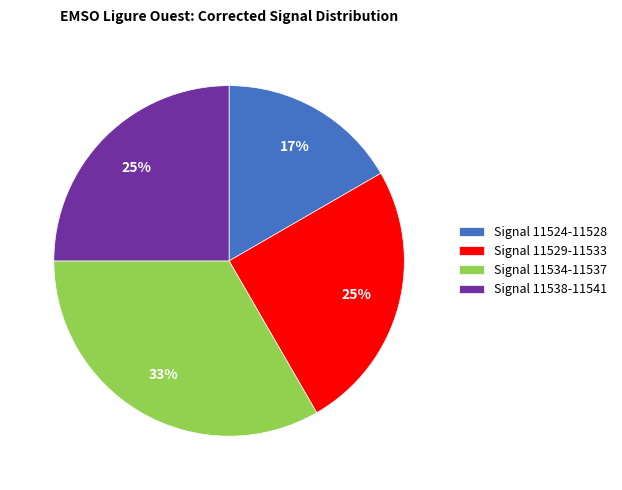

To the nearest percent, what is the combined percentage of Signal 11538-11541 and Signal 11524-11528?

42%